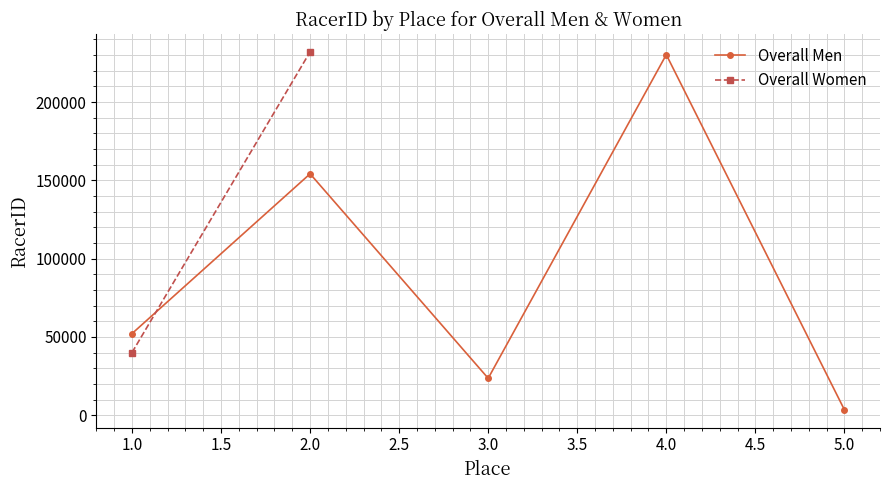

What is the highest value of the Overall Men series?

230264